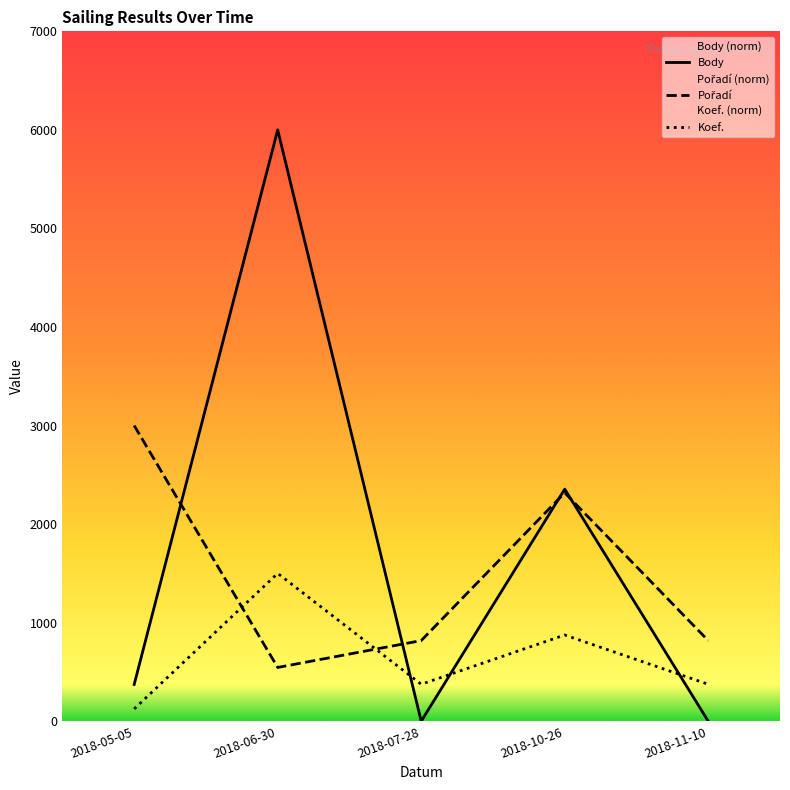

How many interior local valleys does the Koef. series have?

1